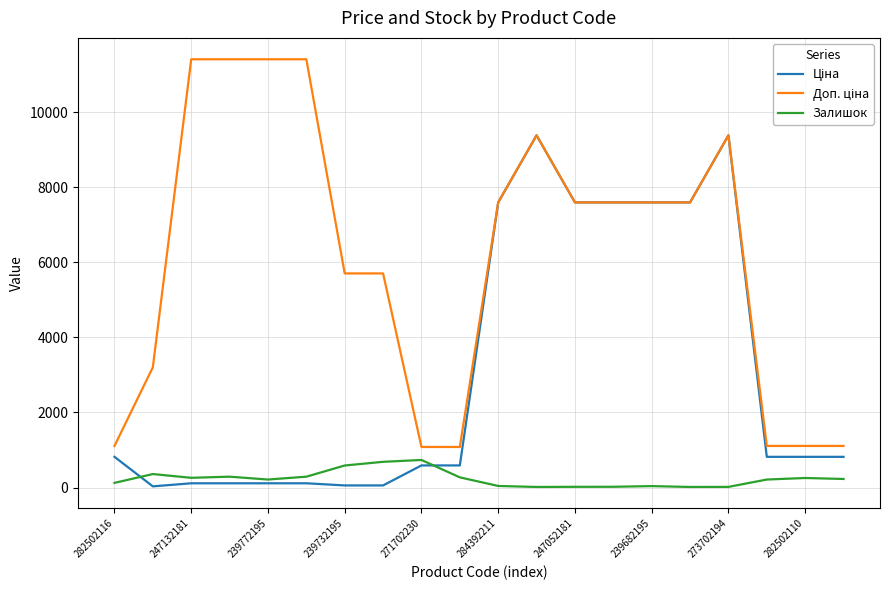

What is the value of the Залишок point at the 17th from the left?

18.0